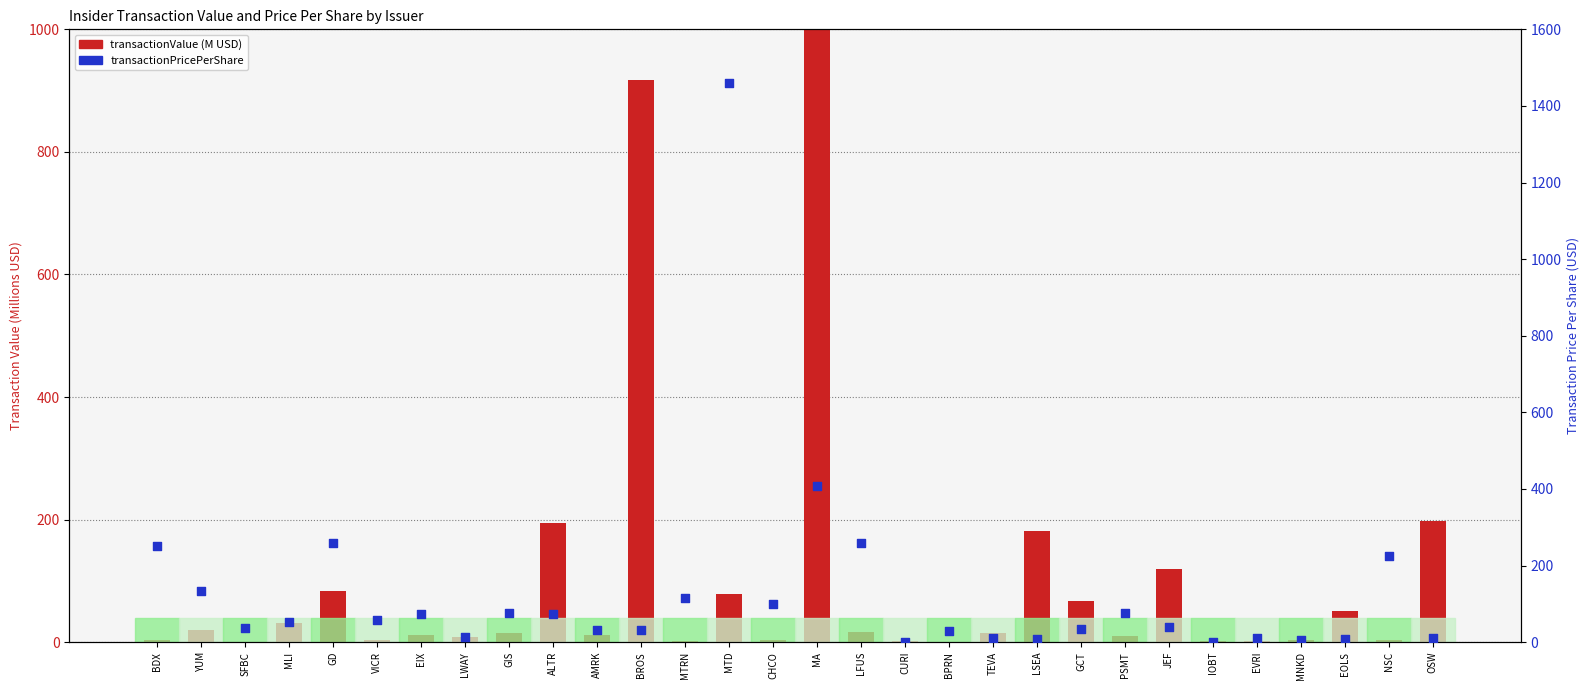

At which category is the sum across all series the highest?

MA